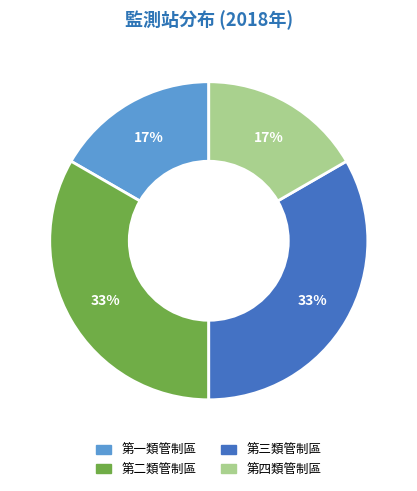

Approximately how many times larger is the value at 第四類管制區 compared to 第一類管制區?

1.0